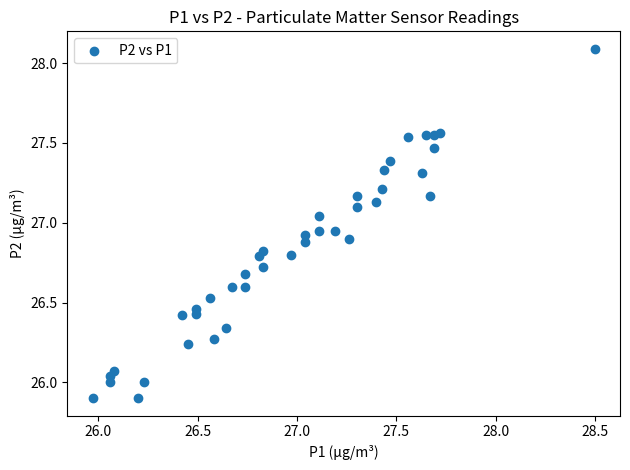

What is the range of X values (max minus min)?

2.5